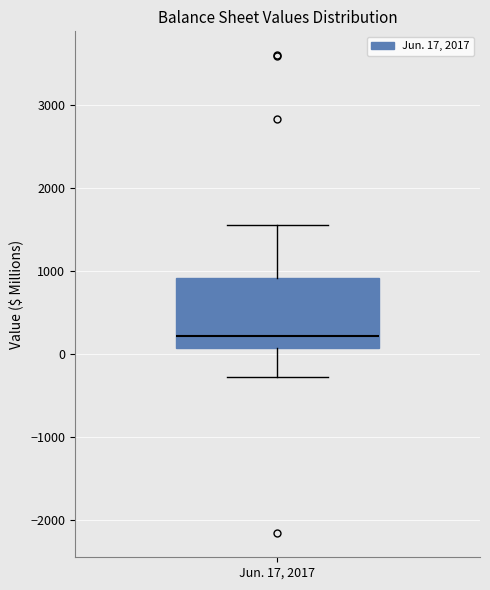

Read this box plot against the y-axis: the position of the median line, the range covered by the box, and the ends of both whiskers. The values are not printed on the chart, so give them approximately, as read against the axis.

median 200, box 100 to 900, whiskers -300 to 1600